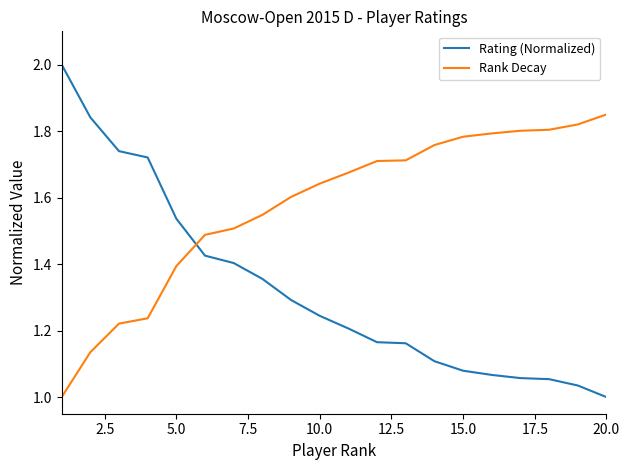

How many times do Rank Decay and Rating (Normalized) cross each other?

1